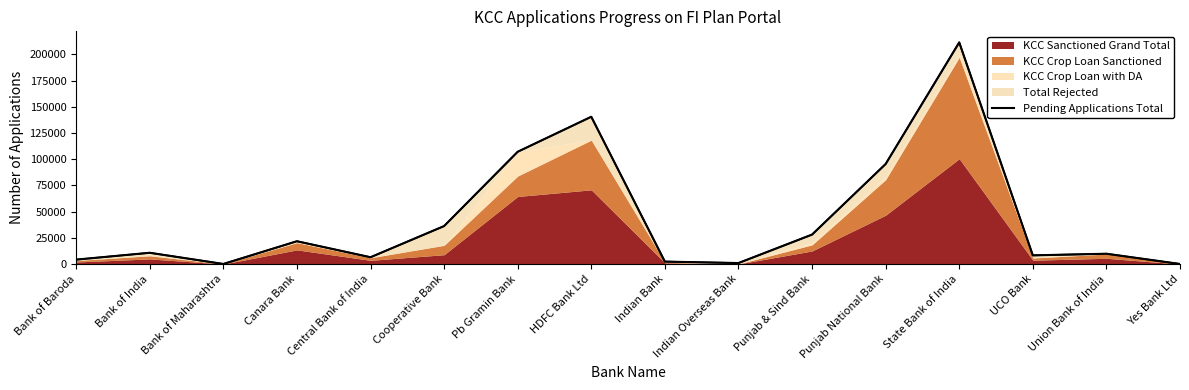

What is the value of the 7th point from the left?

107103